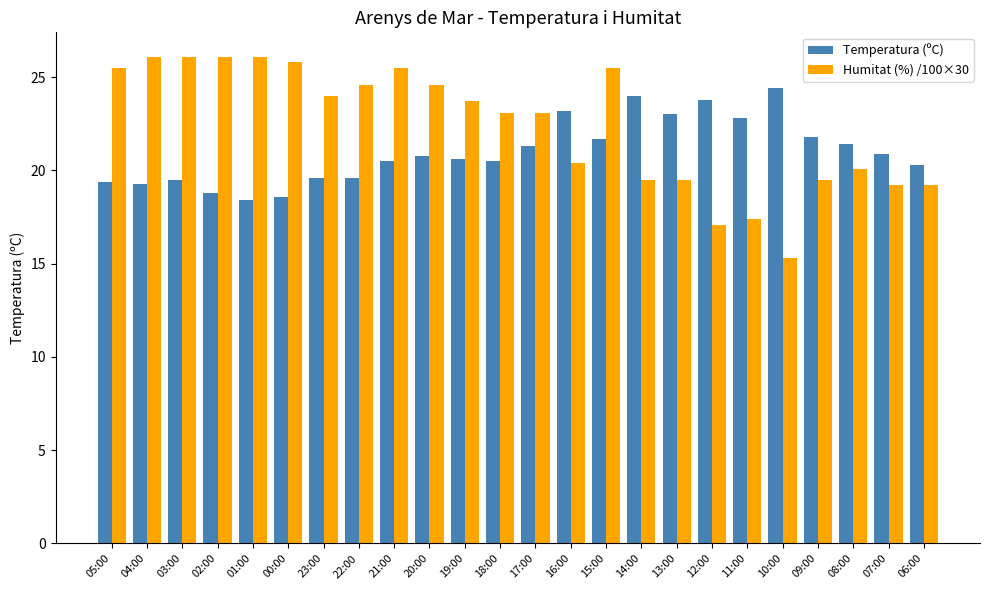

What are all the series names shown in the legend?

Temperatura (ºC), Humitat (%) /100×30